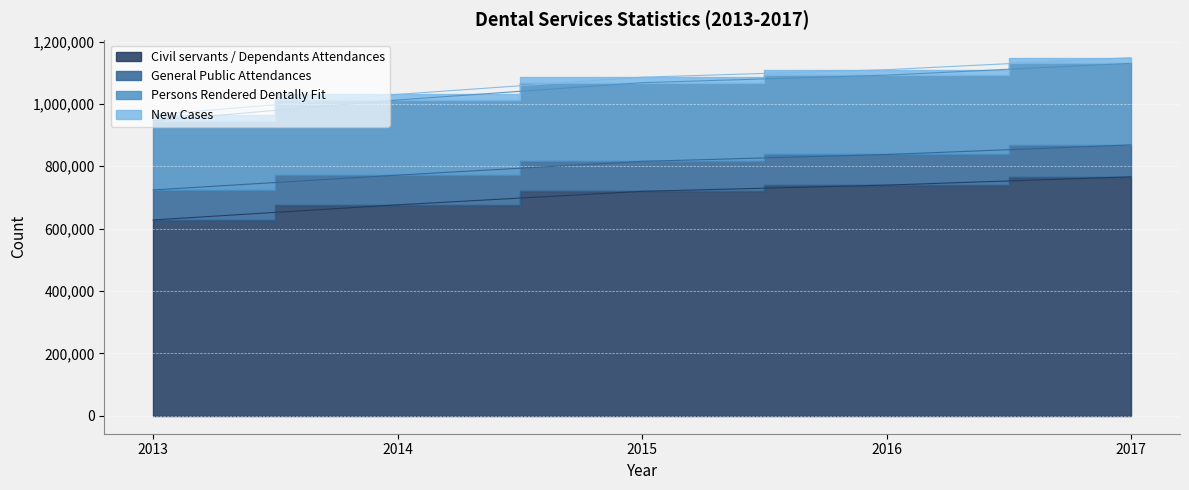

What is the difference between the second highest and second lowest values in the Persons Rendered Dentally Fit series?

79656